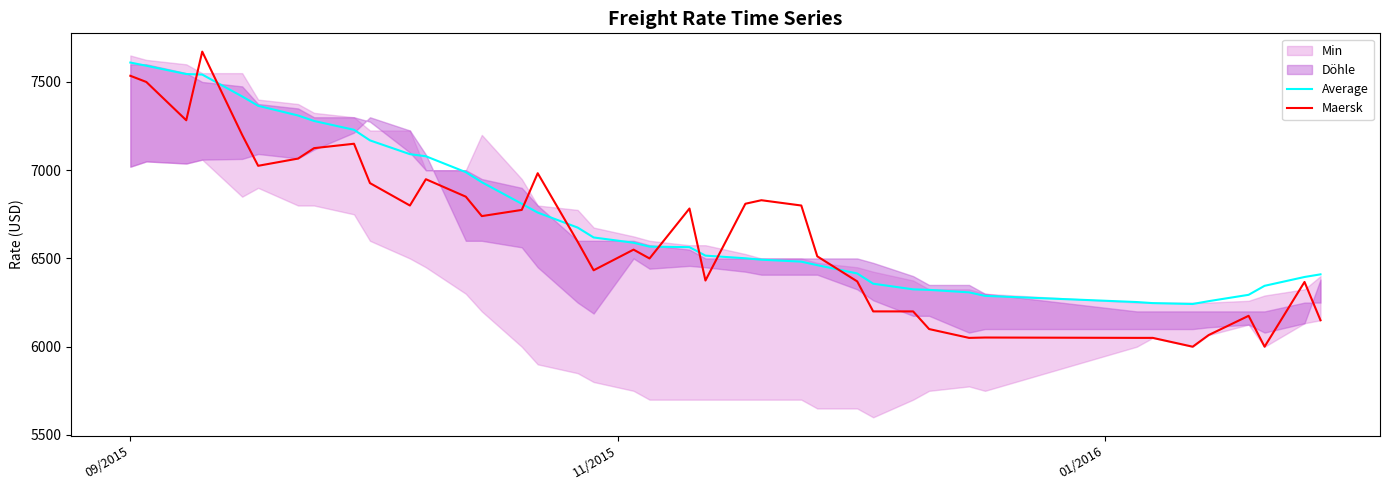

How many values in the Average series exceed 6567?

19